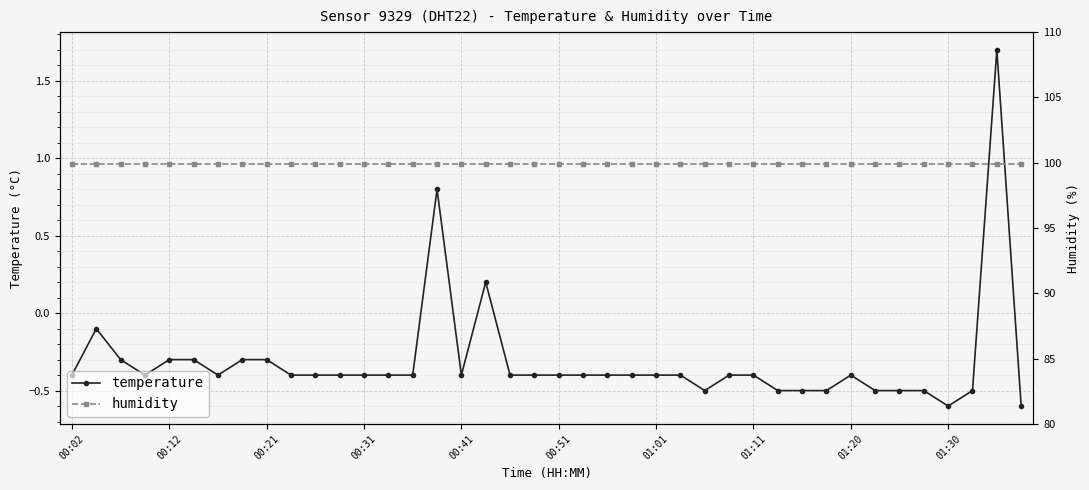

What is the minimum value for temperature?

-0.6